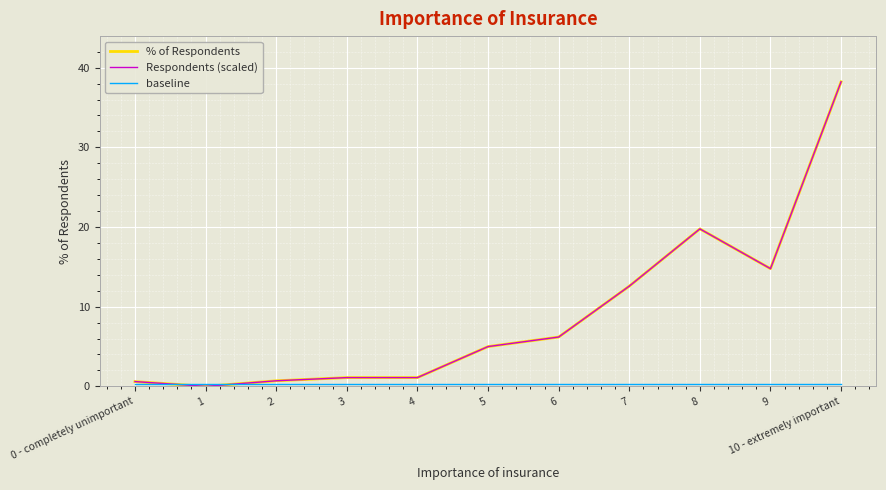

The Respondents (scaled) series shows 6.7 at 5. True or false?

False